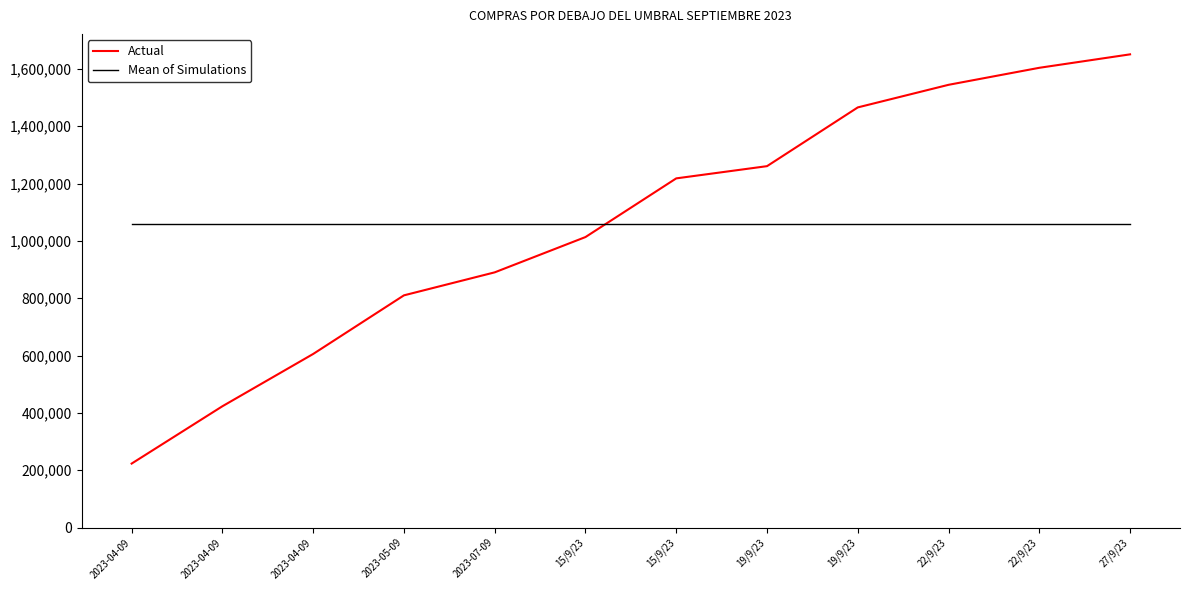

Is it true that Actual equals 223303.0 at 2023-04-09?

True